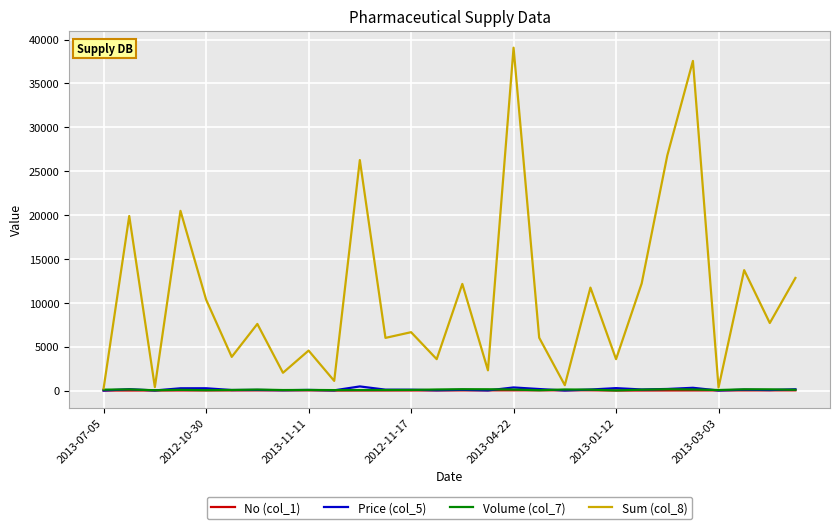

Which series has the largest total across all categories?

Sum (col_8)